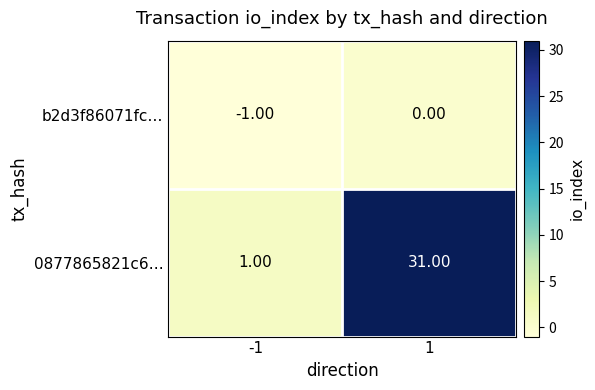

Between -1 and 1, which series saw the biggest shift?

0877865821c6…